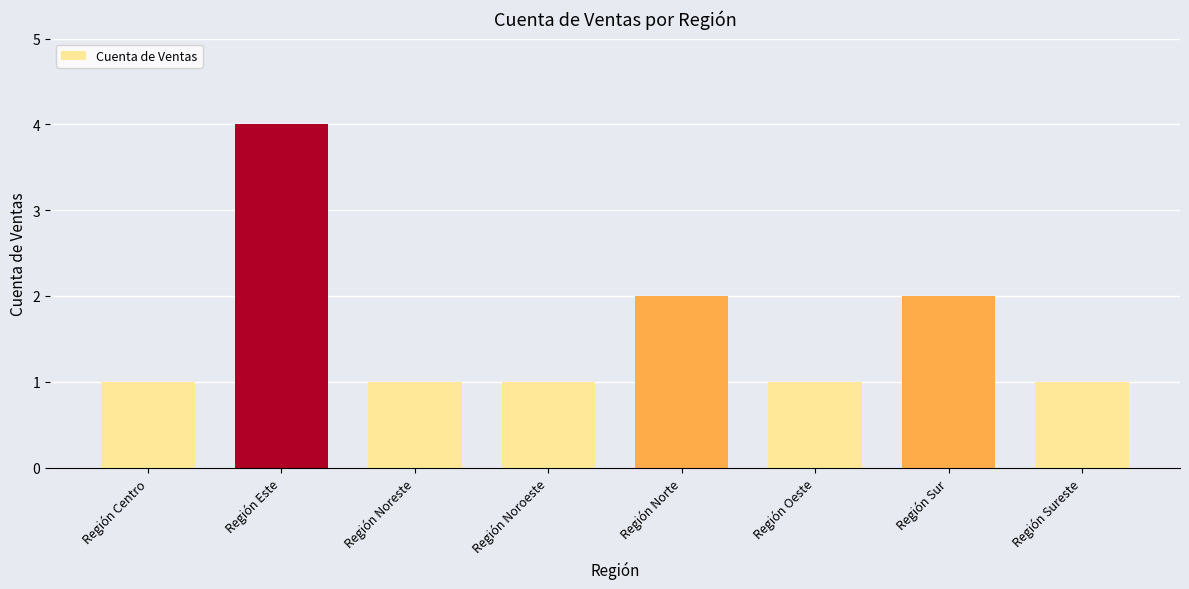

How many bars are there in total?

8